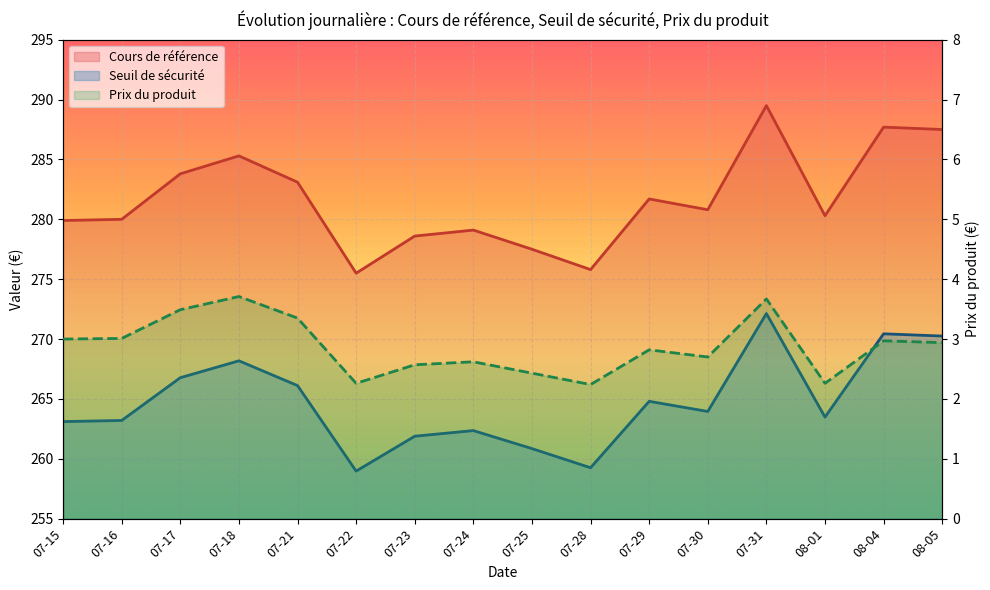

The value of Prix du produit at 07-30 is 2.7. True or false?

True